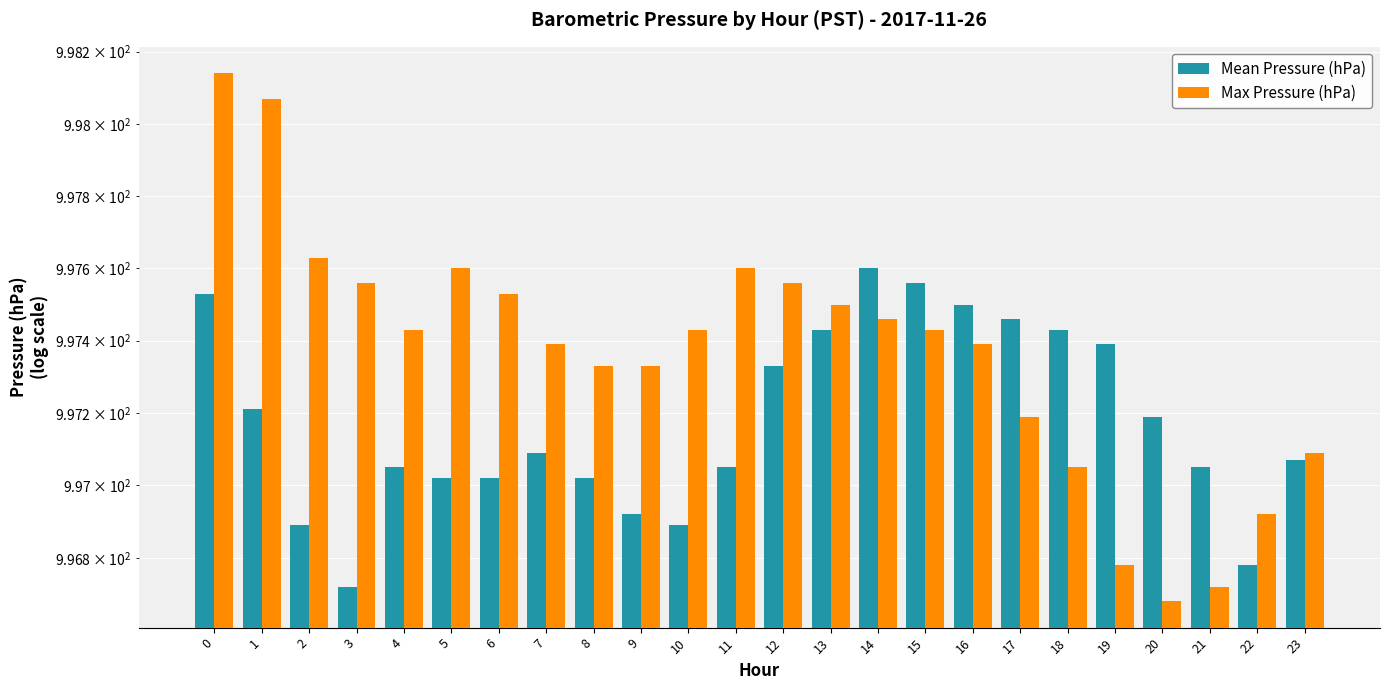

What value does the Max Pressure (hPa) series have at 22?

996.9